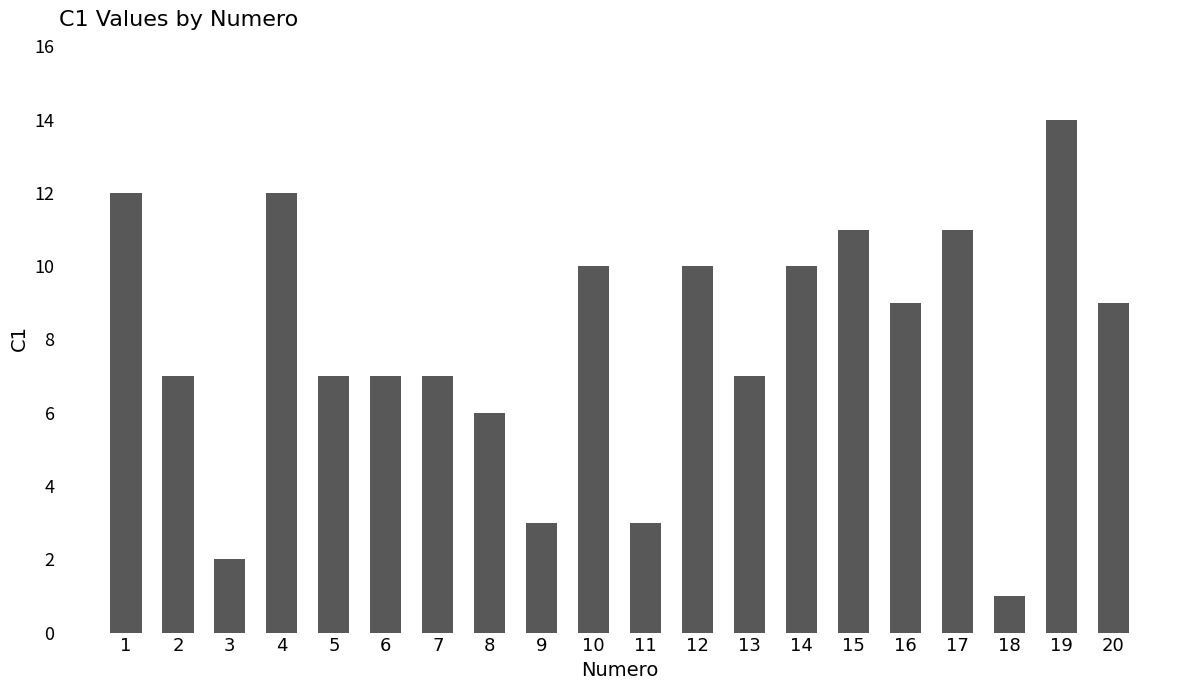

At which category does the chart reach its minimum across all series?

18